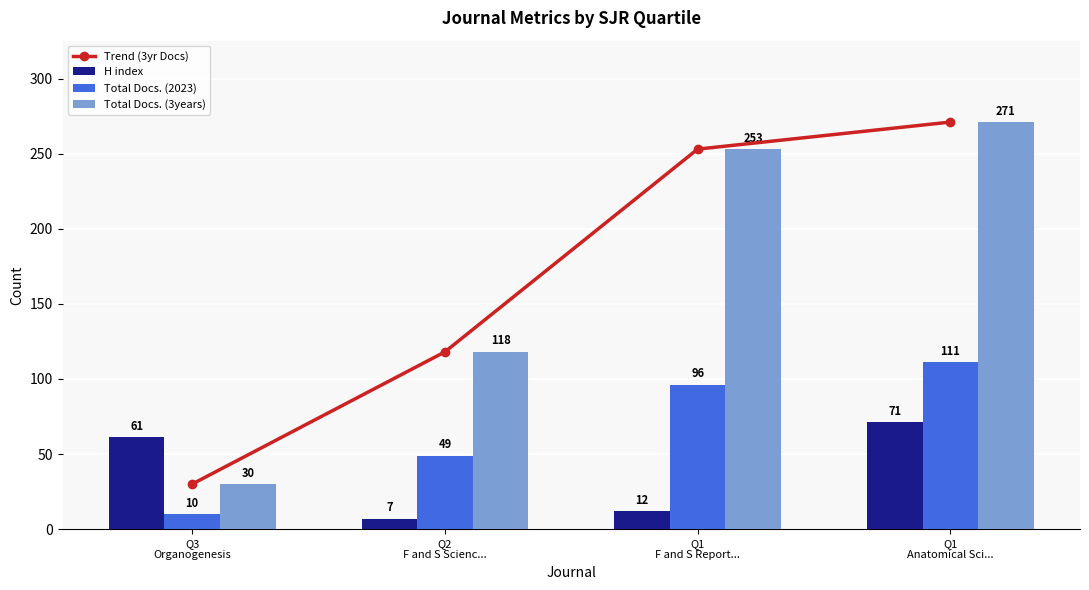

Between Q1
F and S Report... and Q3
Organogenesis, which is larger?

Q1
F and S Report...